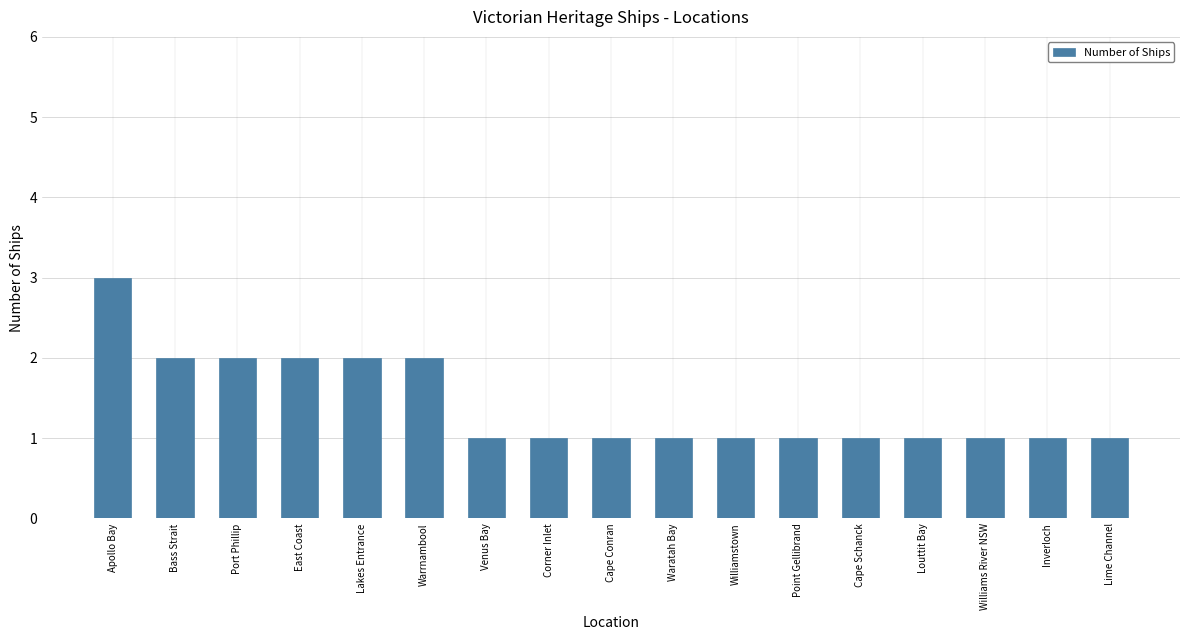

Count the values in the range 1 to 2.

16